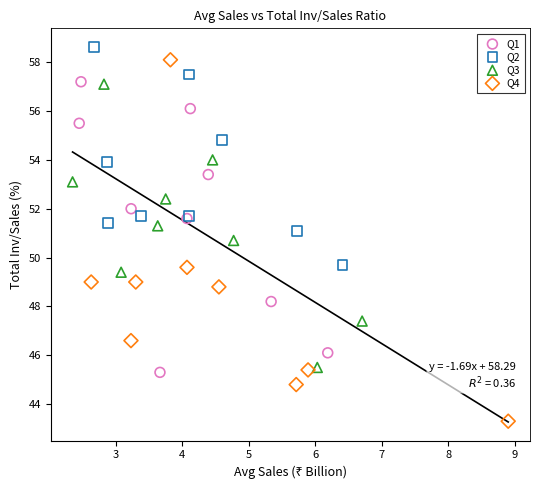

Which series has the widest spread of Y values?

Q4